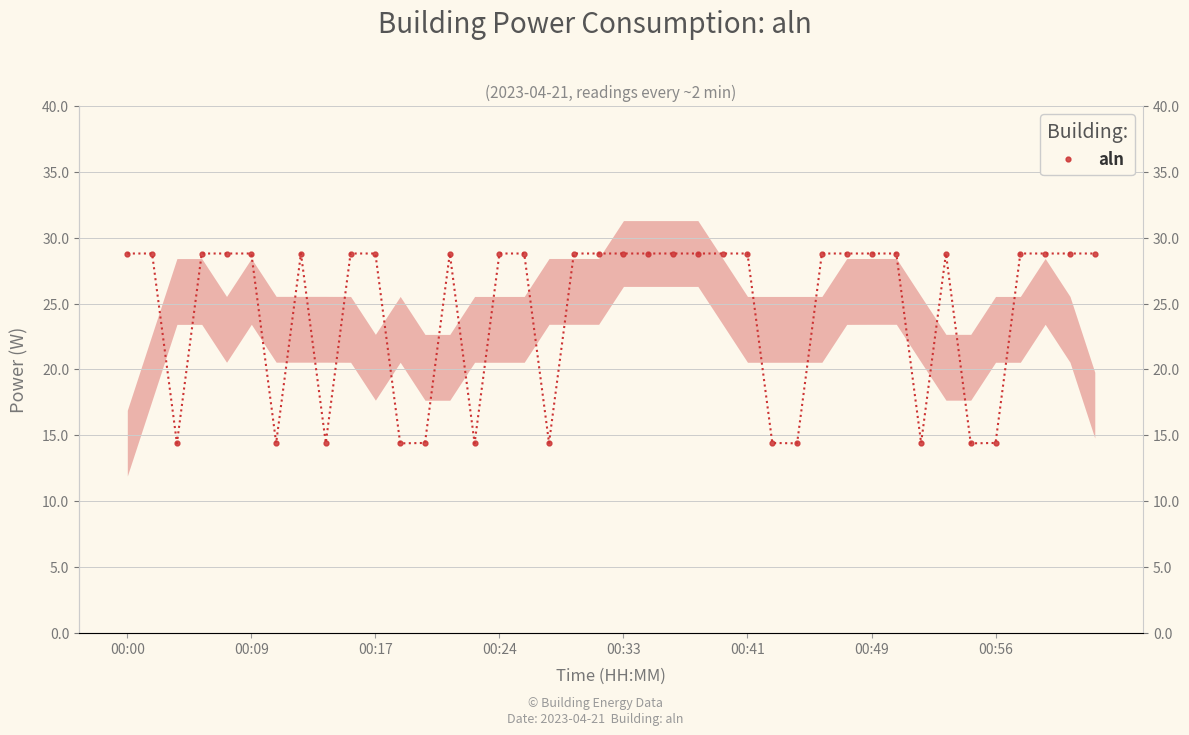

How many interior local valleys (lower than both neighbors) does the data have?

9